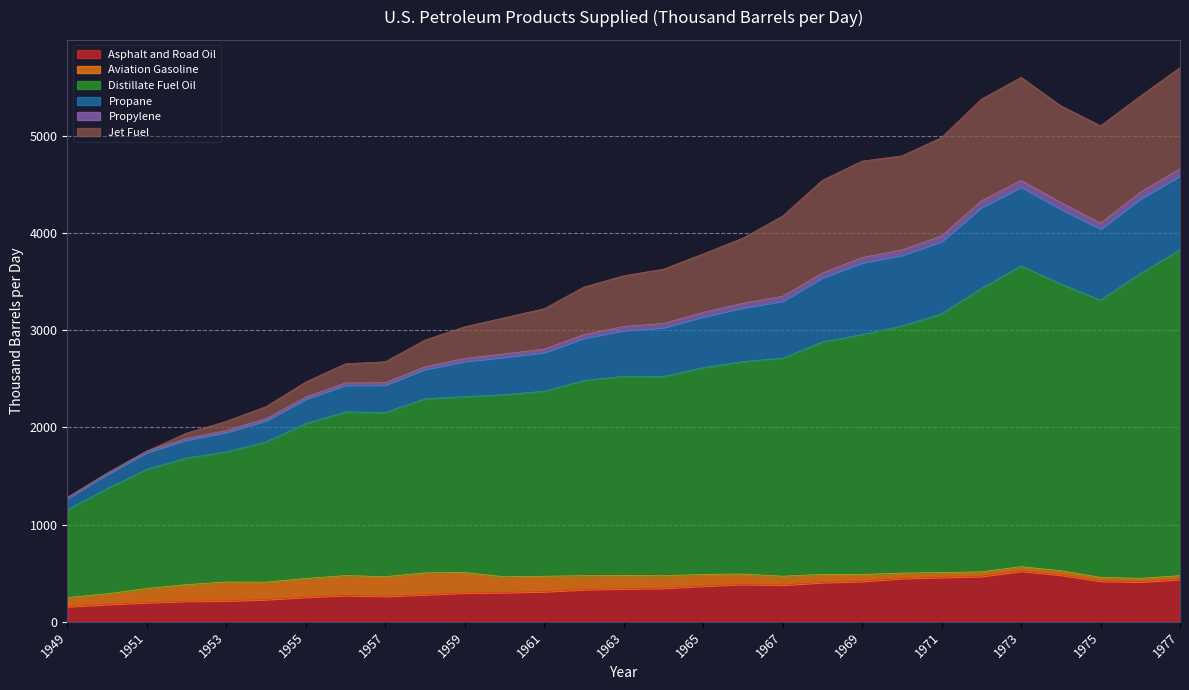

What are all the series names shown in the legend?

Asphalt and Road Oil, Aviation Gasoline, Distillate Fuel Oil, Propane, Propylene, Jet Fuel